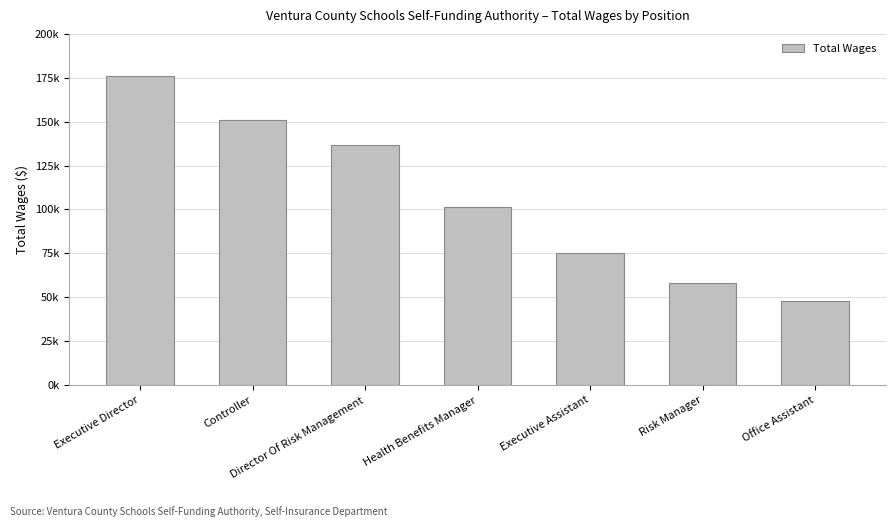

Are the bars horizontal?

No